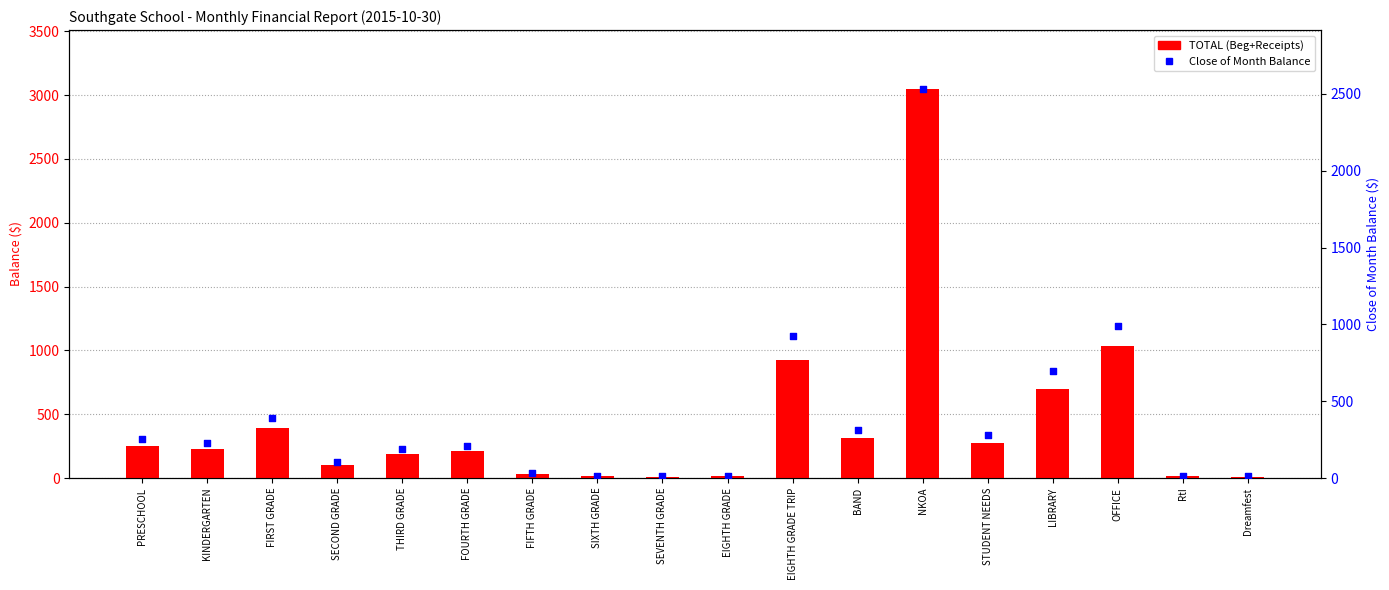

Which series contains the lowest Y value?

TOTAL (Beg+Receipts)